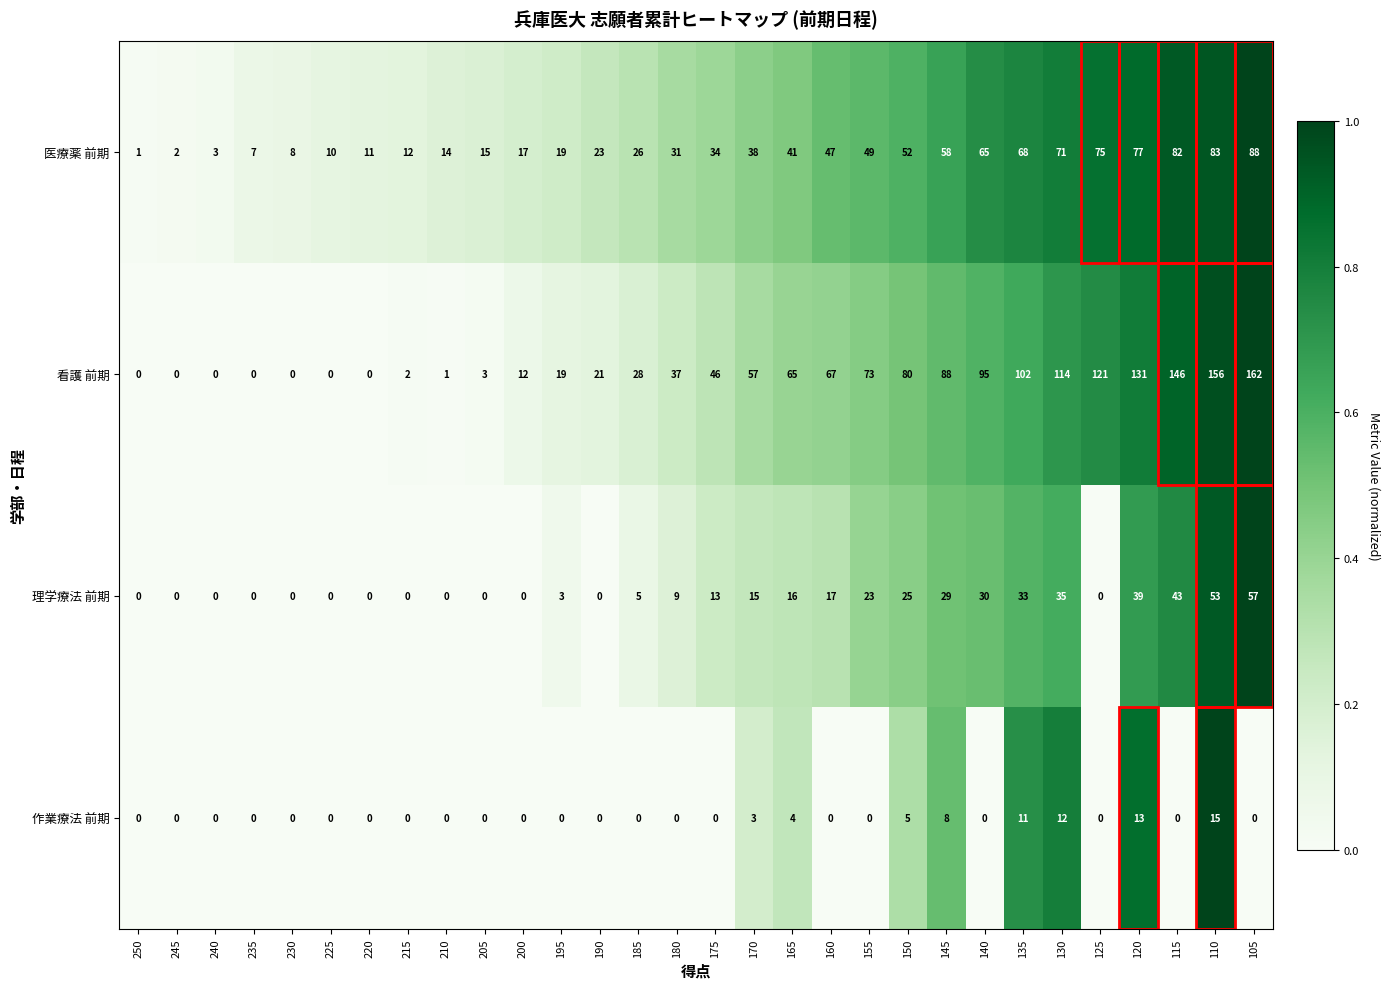

The value of 作業療法 前期 at 200 is 6. True or false?

False